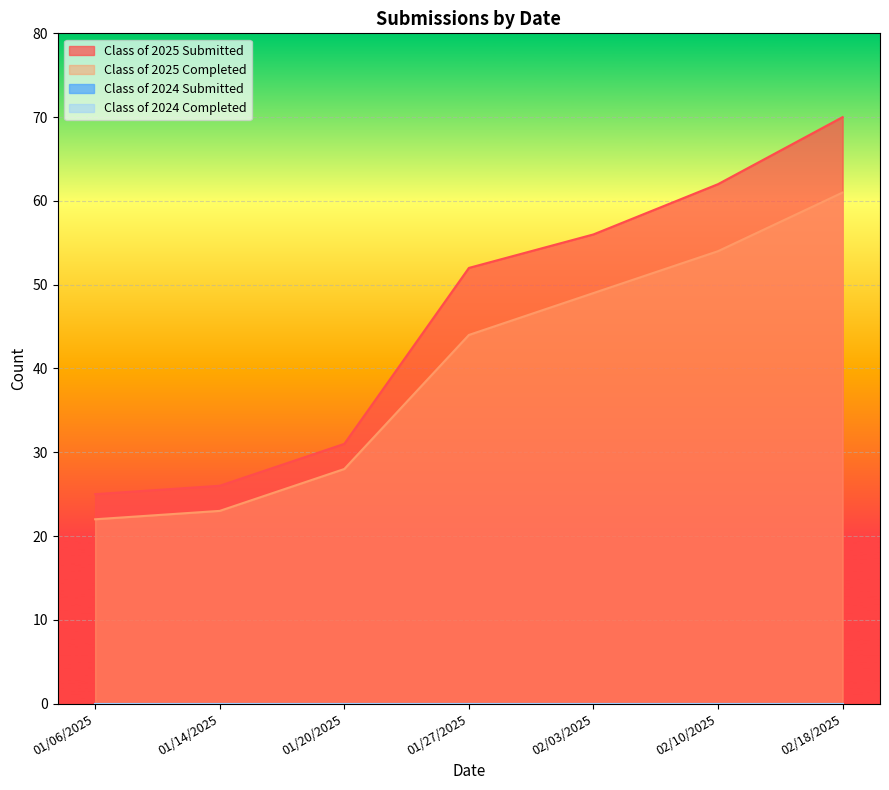

At which label does Class of 2025 Submitted reach its minimum?

01/06/2025